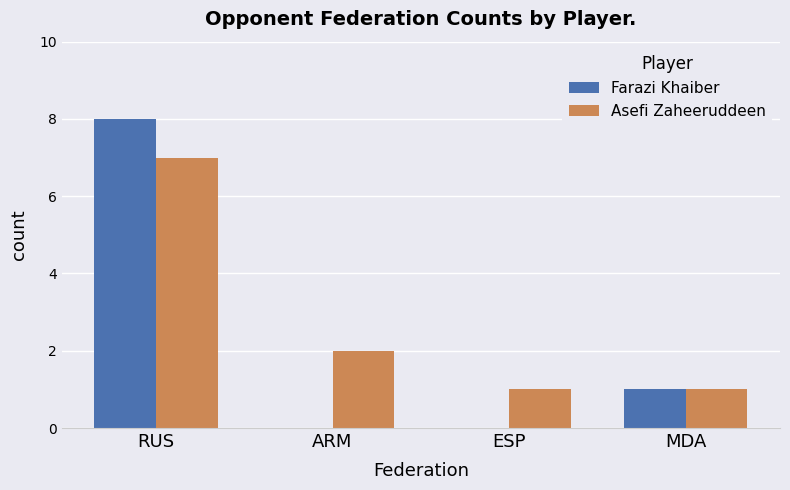

Between ARM and ESP, which series saw the biggest shift?

Asefi Zaheeruddeen